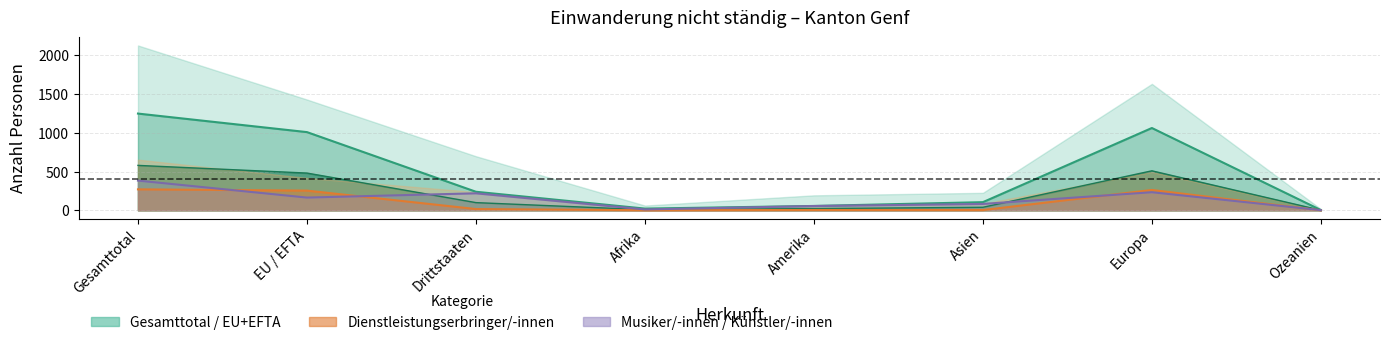

Where is Kurzaufenthalter_maenner nearest to the value 135?

EU / EFTA